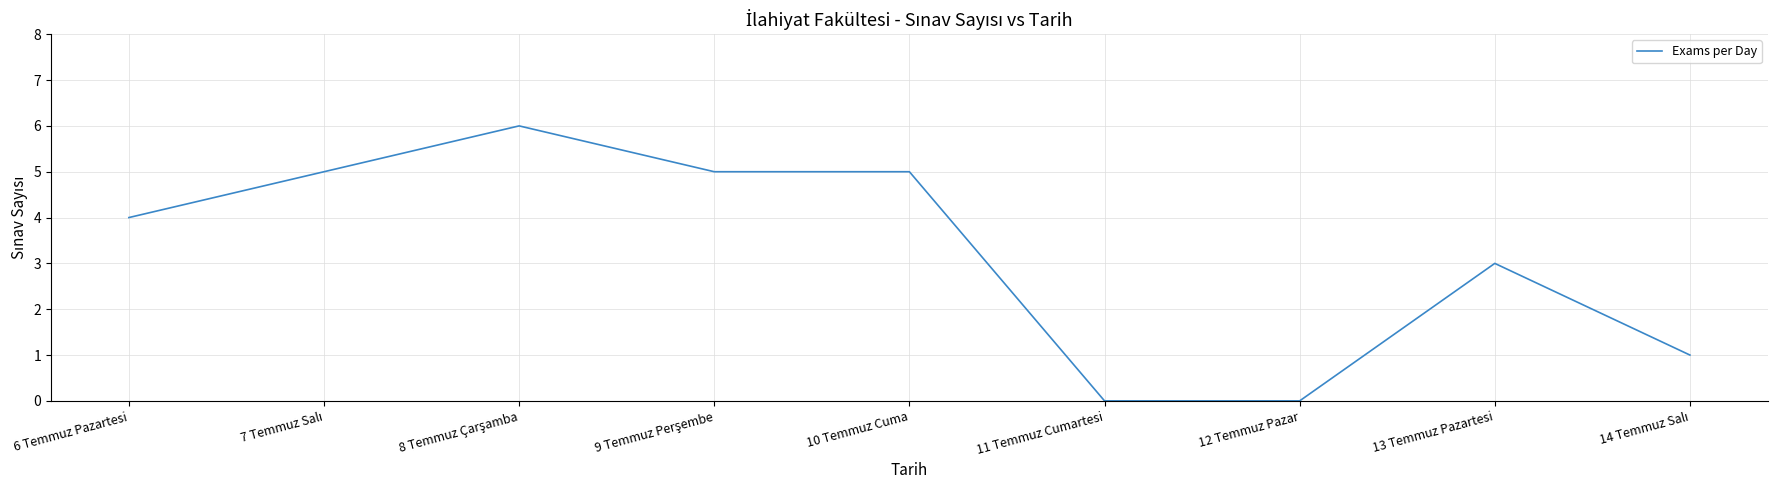

What position from the right is 10 Temmuz Cuma?

5